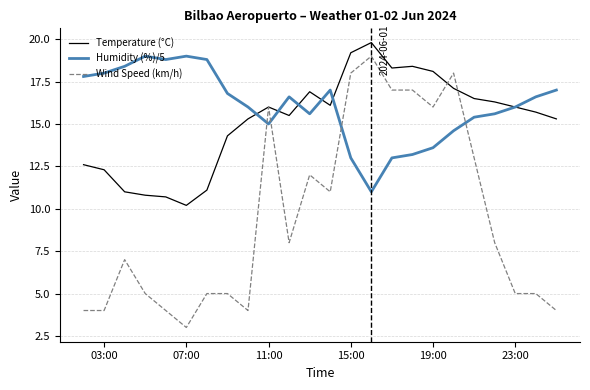

What is the maximum value for Humidity (%)/5?

19.0